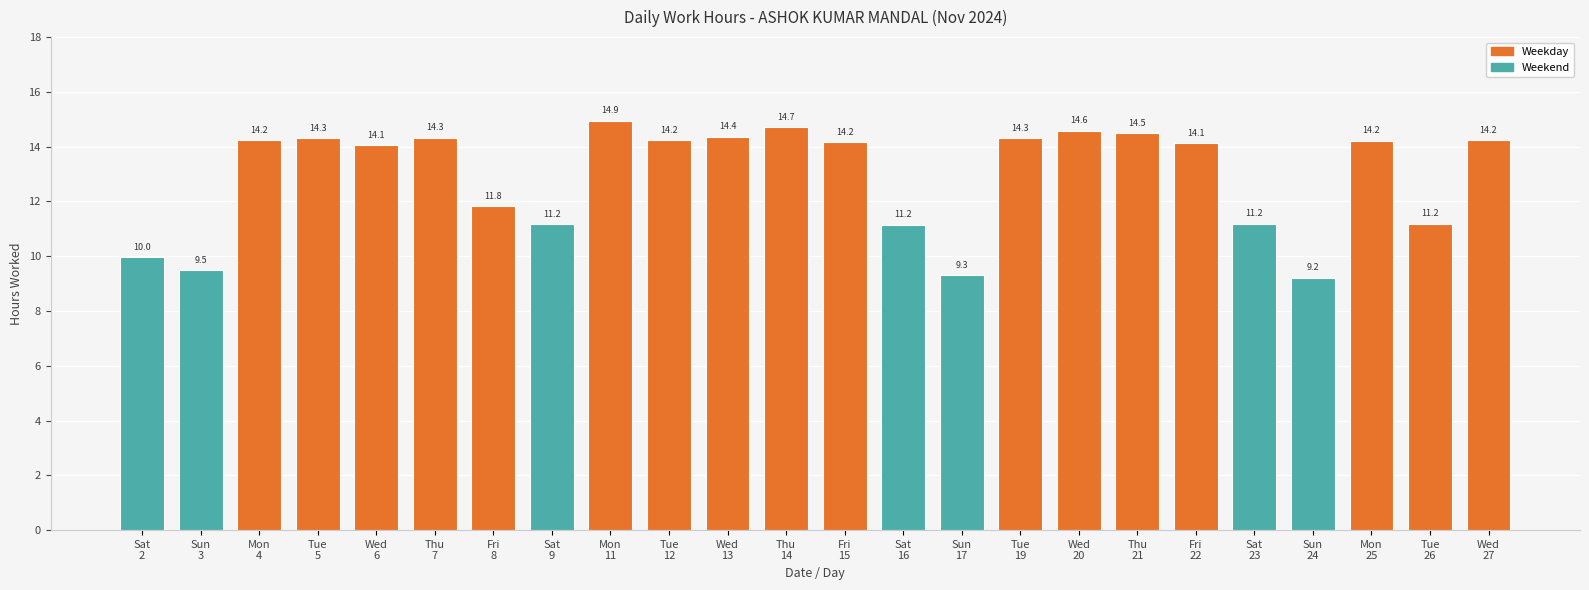

How many bars are there in total?

24